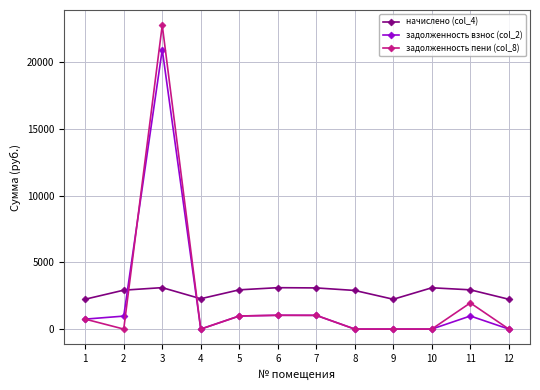

How many lines are shown in the chart?

3